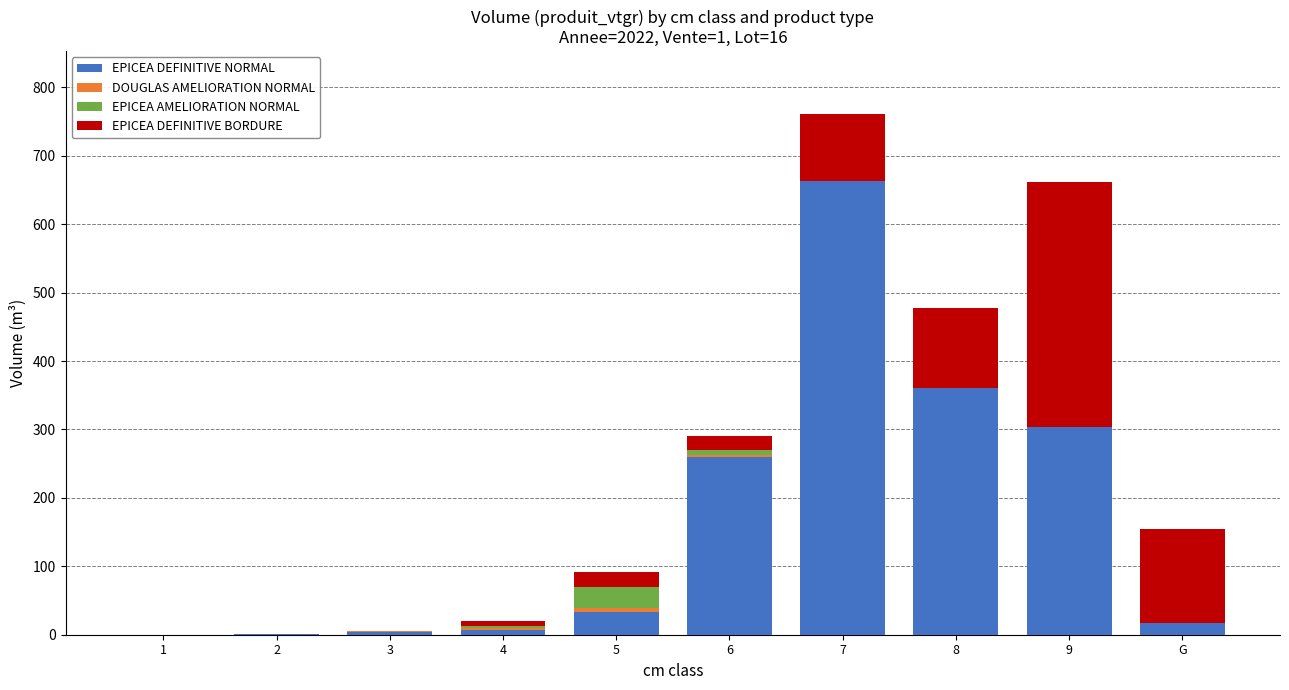

What is the maximum value for EPICEA DEFINITIVE NORMAL?

662.9